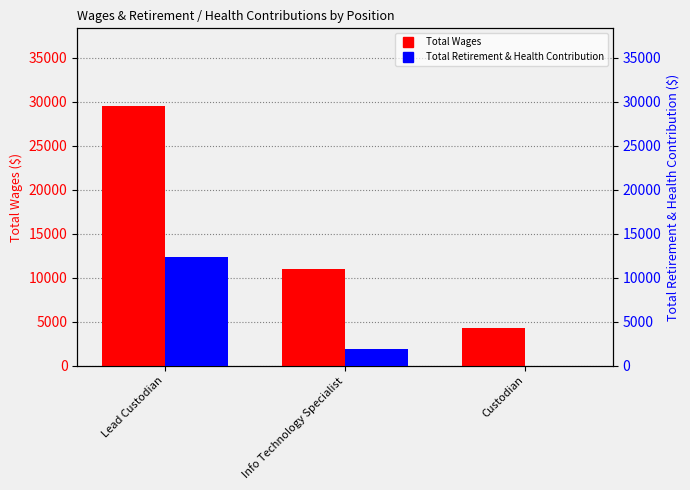

Is the value of Total Retirement & Health Contribution at Info Technology Specialist greater than the value of Total Wages at Info Technology Specialist?

No